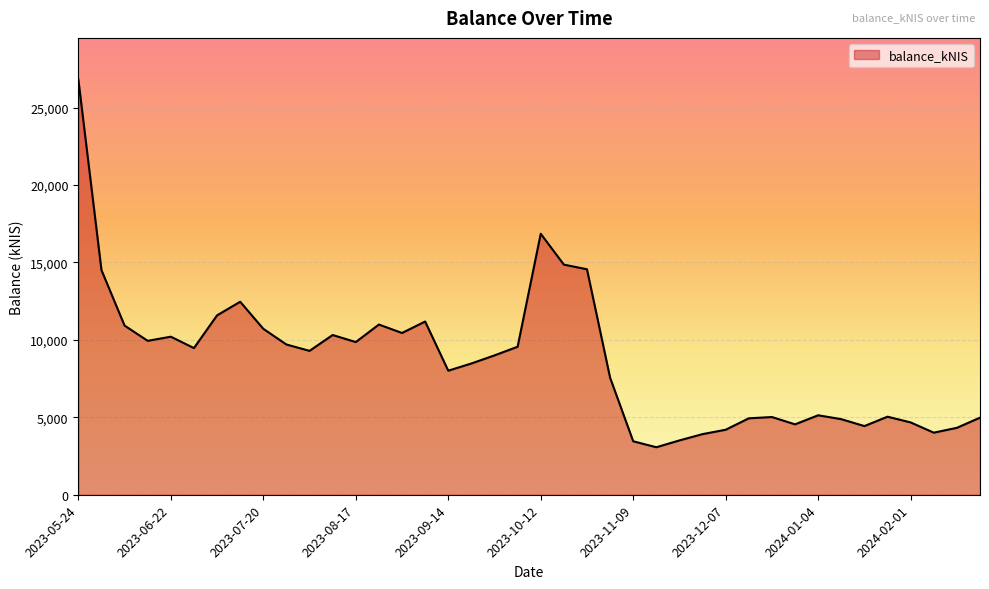

What is the minimum value shown in the chart?

3067.9